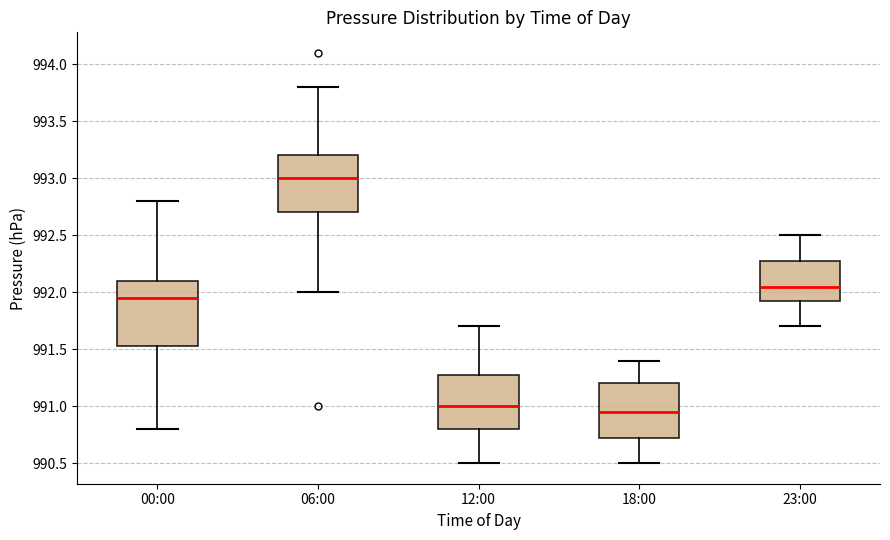

Reading left to right, transcribe this box plot: for each box, give where its median line is, the range the box spans, and where its two whiskers end, as read against the y-axis. The values are not printed on the chart, so give them approximately, as read against the axis.

00:00: median 991.95, box 991.55 to 992.10, whiskers 990.80 to 992.80
06:00: median 993.00, box 992.70 to 993.20, whiskers 992.00 to 993.80
12:00: median 991.00, box 990.80 to 991.30, whiskers 990.50 to 991.70
18:00: median 990.95, box 990.75 to 991.20, whiskers 990.50 to 991.40
23:00: median 992.05, box 991.95 to 992.30, whiskers 991.70 to 992.50